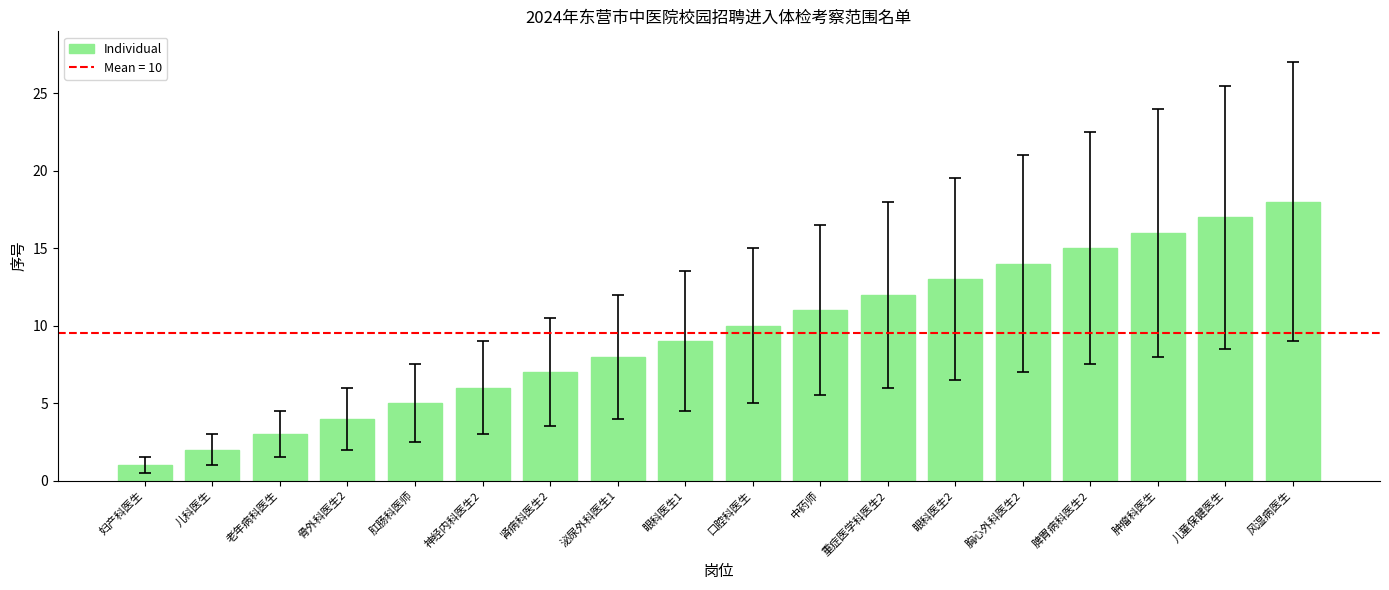

Rank the categories by value from highest to lowest.

风湿病医生, 儿童保健医生, 肿瘤科医生, 脾胃病科医生2, 胸心外科医生2, 眼科医生2, 重症医学科医生2, 中药师, 口腔科医生, 眼科医生1, 泌尿外科医生1, 肾病科医生2, 神经内科医生2, 肛肠科医师, 骨外科医生2, 老年病科医生, 儿科医生, 妇产科医生